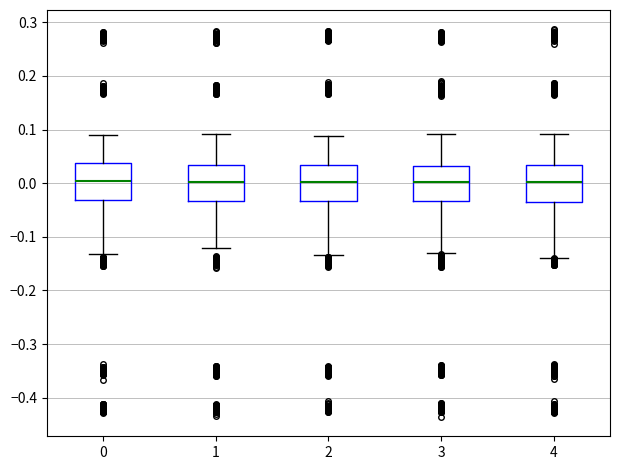

Reading left to right, transcribe this box plot: for each box, give where its median line is, the range the box spans, and where its two whiskers end, as read against the y-axis. The values are not printed on the chart, so give them approximately, as read against the axis.

0: median 0.00, box -0.03 to 0.04, whiskers -0.13 to 0.09
1: median 0.00, box -0.03 to 0.03, whiskers -0.12 to 0.09
2: median 0.00, box -0.03 to 0.03, whiskers -0.13 to 0.09
3: median 0.00, box -0.03 to 0.03, whiskers -0.13 to 0.09
4: median 0.00, box -0.04 to 0.03, whiskers -0.14 to 0.09